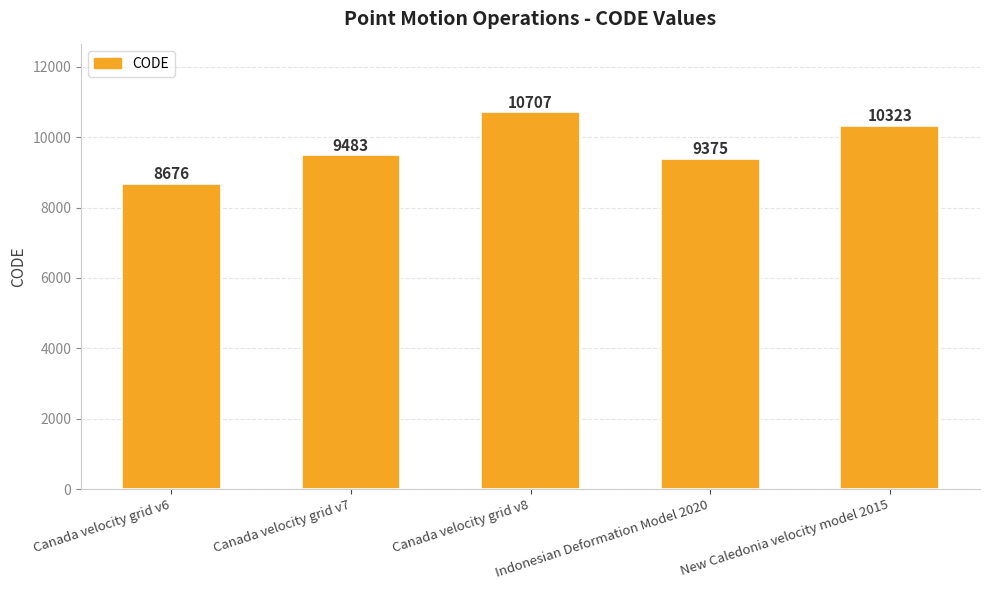

What is the sum of all values?

48564